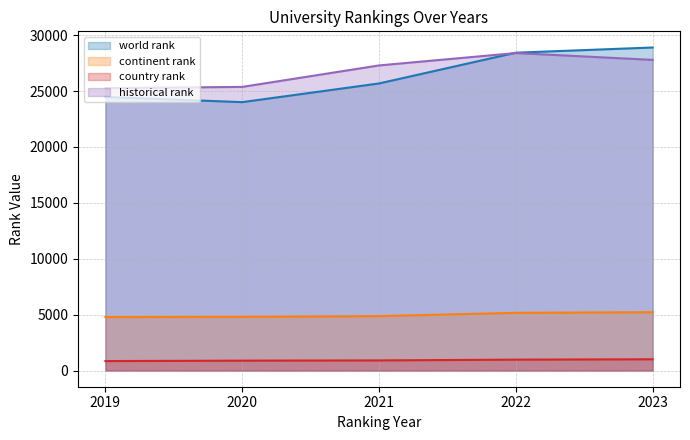

In world rank, how many points are lower than both neighbors (excluding endpoints)?

1